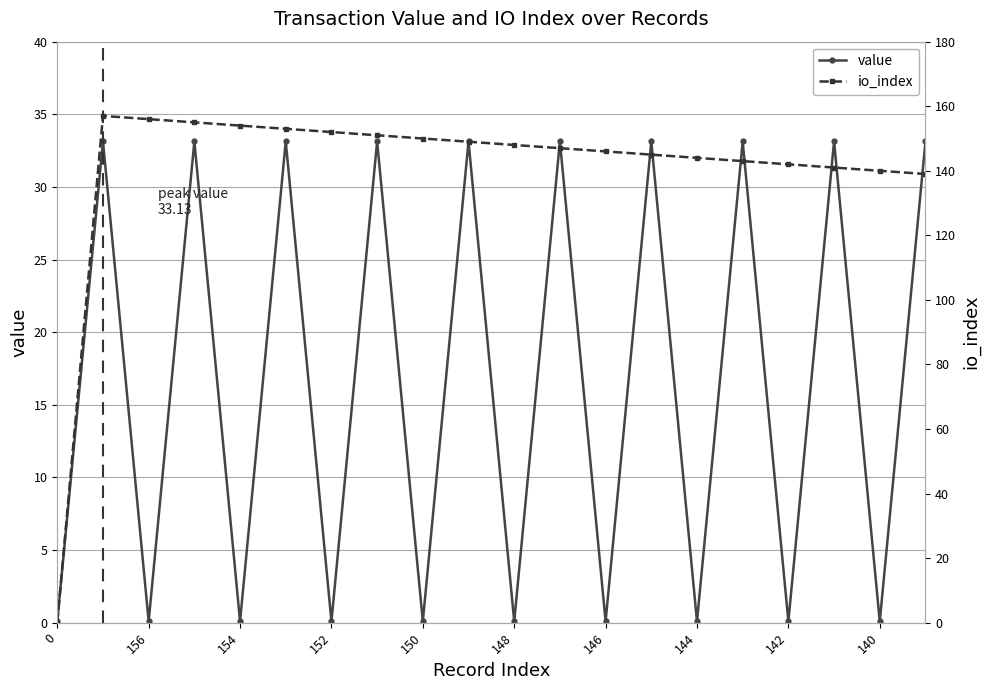

In value, how many points are lower than both neighbors (excluding endpoints)?

9